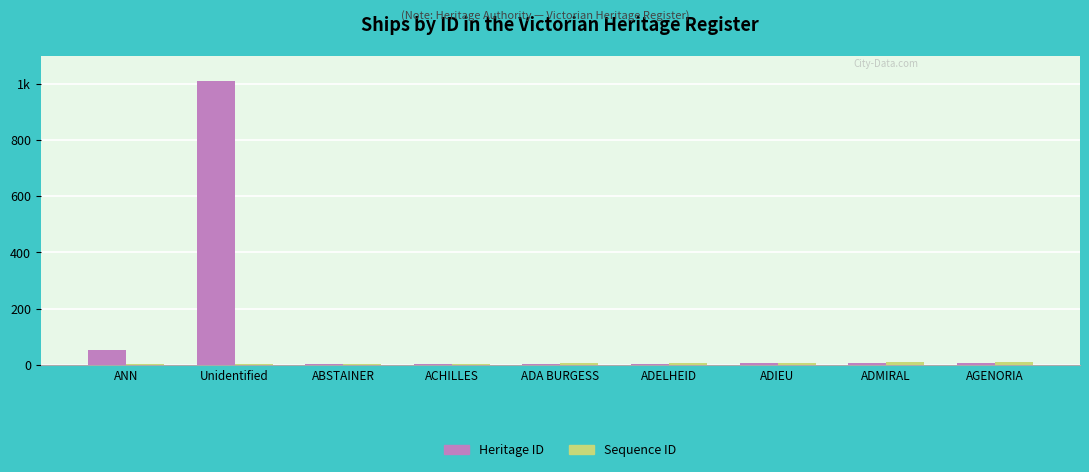

Are the bars grouped side by side (vs. stacked)?

Yes